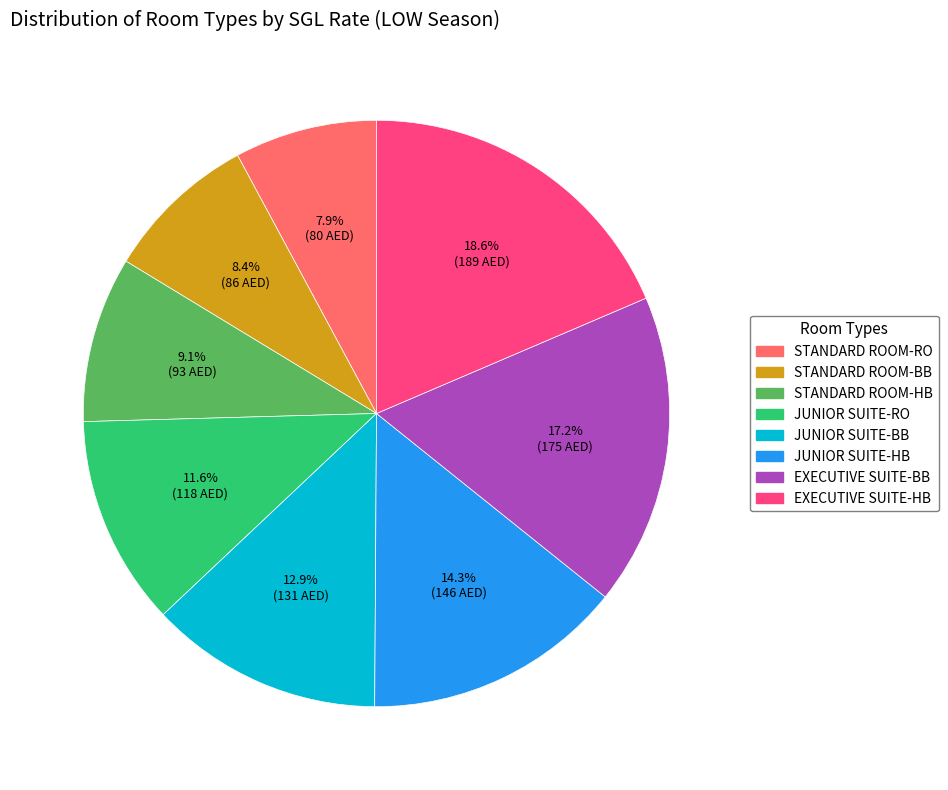

Which category has the smallest portion of the pie?

STANDARD ROOM-RO